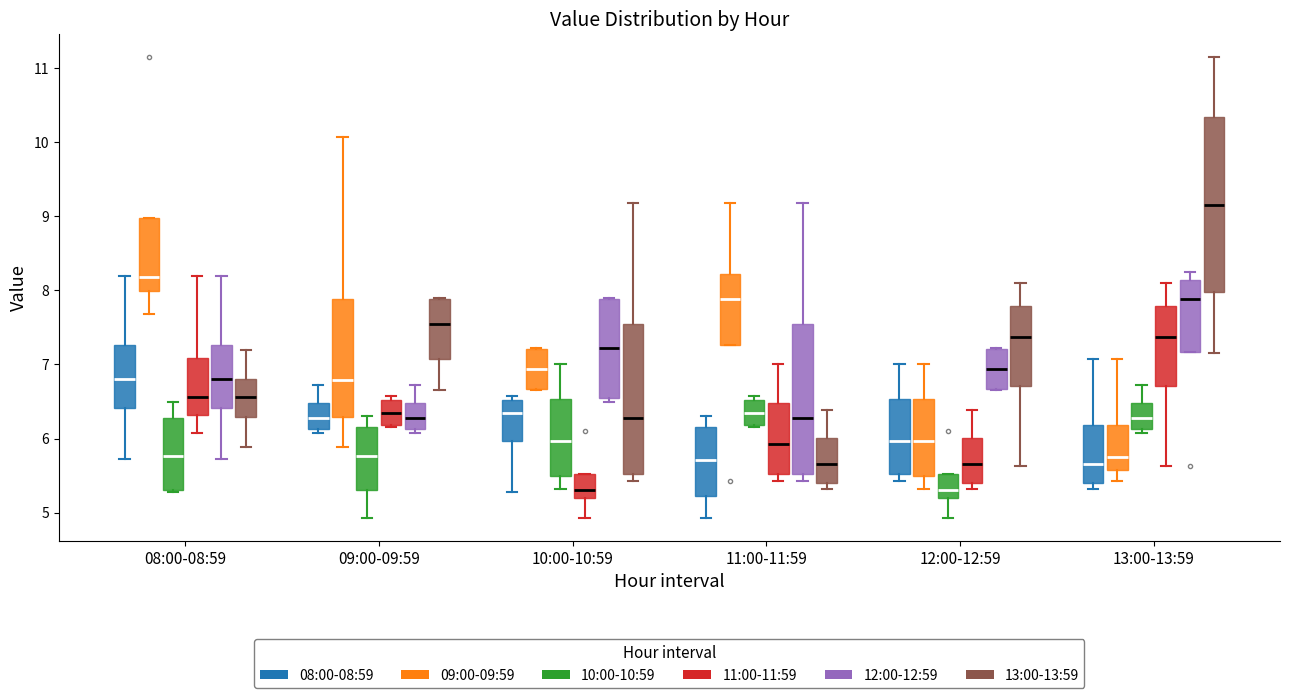

Reading left to right, transcribe this box plot: for each box, give where its median line is, the range the box spans, and where its two whiskers end, as read against the y-axis. The values are not printed on the chart, so give them approximately, as read against the axis.

08:00-08:59 (08:00-08:59): median 6.8, box 6.4 to 7.3, whiskers 5.7 to 8.2
08:00-08:59 (09:00-09:59): median 8.2, box 8.0 to 9.0, whiskers 7.7 to 9.0
08:00-08:59 (10:00-10:59): median 5.8, box 5.3 to 6.3, whiskers 5.3 (just below the box's lower edge) to 6.5
08:00-08:59 (11:00-11:59): median 6.6, box 6.3 to 7.1, whiskers 6.1 to 8.2
08:00-08:59 (12:00-12:59): median 6.8, box 6.4 to 7.3, whiskers 5.7 to 8.2
08:00-08:59 (13:00-13:59): median 6.6, box 6.3 to 6.8, whiskers 5.9 to 7.2
09:00-09:59 (08:00-08:59): median 6.3, box 6.1 to 6.5, whiskers 6.1 (just below the box's lower edge) to 6.7
09:00-09:59 (09:00-09:59): median 6.8, box 6.3 to 7.9, whiskers 5.9 to 10.1
09:00-09:59 (10:00-10:59): median 5.8, box 5.3 to 6.2, whiskers 4.9 to 6.3
09:00-09:59 (11:00-11:59): median 6.4, box 6.2 to 6.5, whiskers 6.2 (just below the box's lower edge) to 6.6
09:00-09:59 (12:00-12:59): median 6.3, box 6.1 to 6.5, whiskers 6.1 (just below the box's lower edge) to 6.7
09:00-09:59 (13:00-13:59): median 7.6, box 7.1 to 7.9, whiskers 6.7 to 7.9
10:00-10:59 (08:00-08:59): median 6.4, box 6.0 to 6.5, whiskers 5.3 to 6.6
10:00-10:59 (09:00-09:59): median 6.9, box 6.7 to 7.2, whiskers 6.7 to 7.2
10:00-10:59 (10:00-10:59): median 6.0, box 5.5 to 6.5, whiskers 5.3 to 7.0
10:00-10:59 (11:00-11:59): median 5.3, box 5.2 to 5.5, whiskers 4.9 to 5.5
10:00-10:59 (12:00-12:59): median 7.2, box 6.6 to 7.9, whiskers 6.5 to 7.9
10:00-10:59 (13:00-13:59): median 6.3, box 5.5 to 7.5, whiskers 5.4 to 9.2
11:00-11:59 (08:00-08:59): median 5.7, box 5.2 to 6.2, whiskers 4.9 to 6.3
11:00-11:59 (09:00-09:59): median 7.9, box 7.3 to 8.2, whiskers 7.3 to 9.2
11:00-11:59 (10:00-10:59): median 6.4, box 6.2 to 6.5, whiskers 6.2 (just below the box's lower edge) to 6.6
11:00-11:59 (11:00-11:59): median 5.9, box 5.5 to 6.5, whiskers 5.4 to 7.0
11:00-11:59 (12:00-12:59): median 6.3, box 5.5 to 7.5, whiskers 5.4 to 9.2
11:00-11:59 (13:00-13:59): median 5.7, box 5.4 to 6.0, whiskers 5.3 to 6.4
12:00-12:59 (08:00-08:59): median 6.0, box 5.5 to 6.5, whiskers 5.4 to 7.0
12:00-12:59 (09:00-09:59): median 6.0, box 5.5 to 6.5, whiskers 5.3 to 7.0
12:00-12:59 (10:00-10:59): median 5.3, box 5.2 to 5.5, whiskers 4.9 to 5.5
12:00-12:59 (11:00-11:59): median 5.7, box 5.4 to 6.0, whiskers 5.3 to 6.4
12:00-12:59 (12:00-12:59): median 6.9, box 6.7 to 7.2, whiskers 6.7 to 7.2
12:00-12:59 (13:00-13:59): median 7.4, box 6.7 to 7.8, whiskers 5.6 to 8.1
13:00-13:59 (08:00-08:59): median 5.7, box 5.4 to 6.2, whiskers 5.3 to 7.1
13:00-13:59 (09:00-09:59): median 5.8, box 5.6 to 6.2, whiskers 5.4 to 7.1
13:00-13:59 (10:00-10:59): median 6.3, box 6.1 to 6.5, whiskers 6.1 (just below the box's lower edge) to 6.7
13:00-13:59 (11:00-11:59): median 7.4, box 6.7 to 7.8, whiskers 5.6 to 8.1
13:00-13:59 (12:00-12:59): median 7.9, box 7.2 to 8.1, whiskers 7.2 to 8.3
13:00-13:59 (13:00-13:59): median 9.2, box 8.0 to 10.3, whiskers 7.2 to 11.2